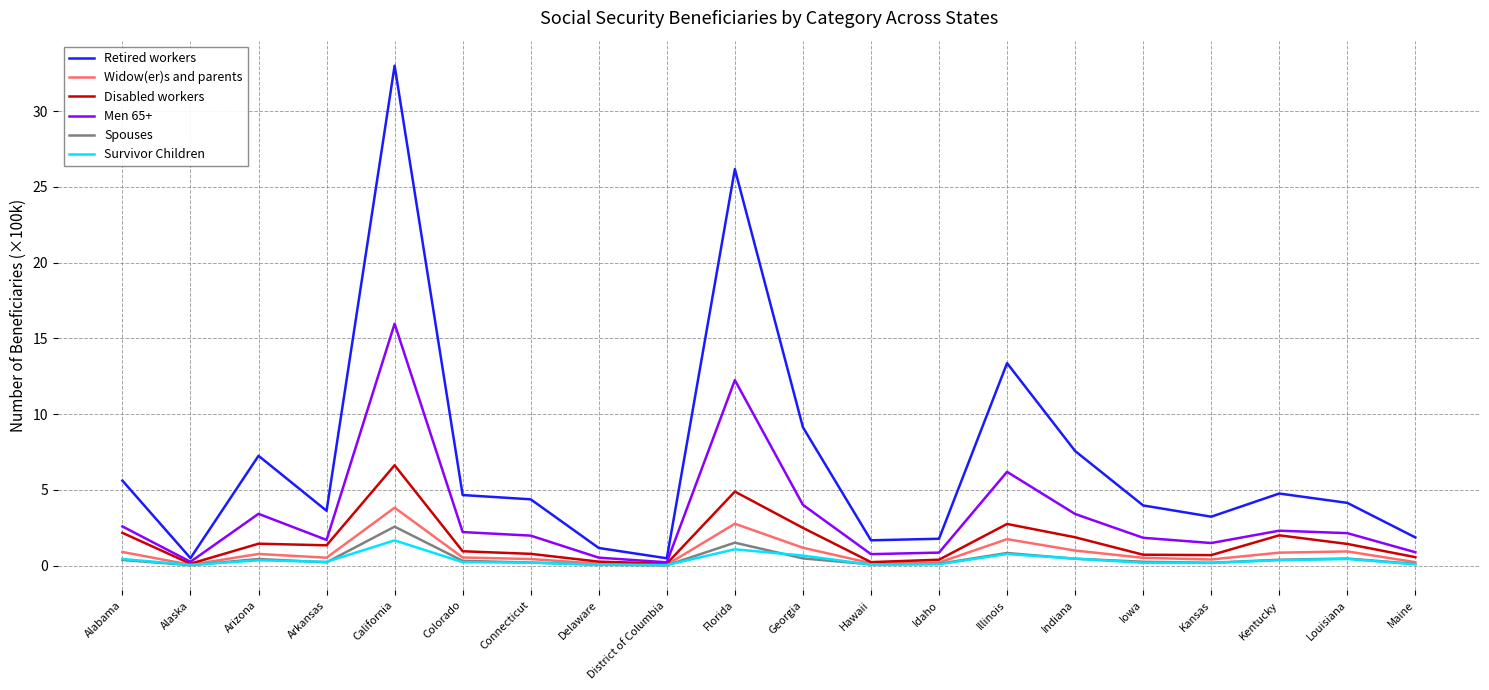

What is the spread (max minus min) of values at Florida?

25.1